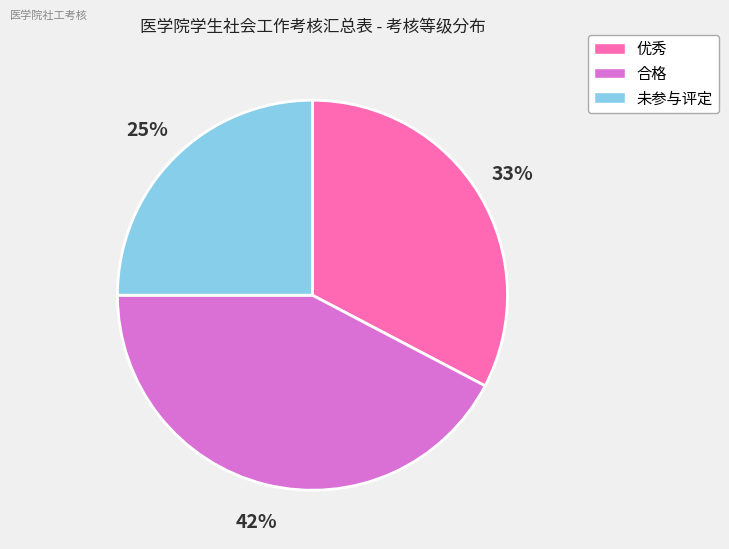

To the nearest percent, what is the average slice percentage?

33%